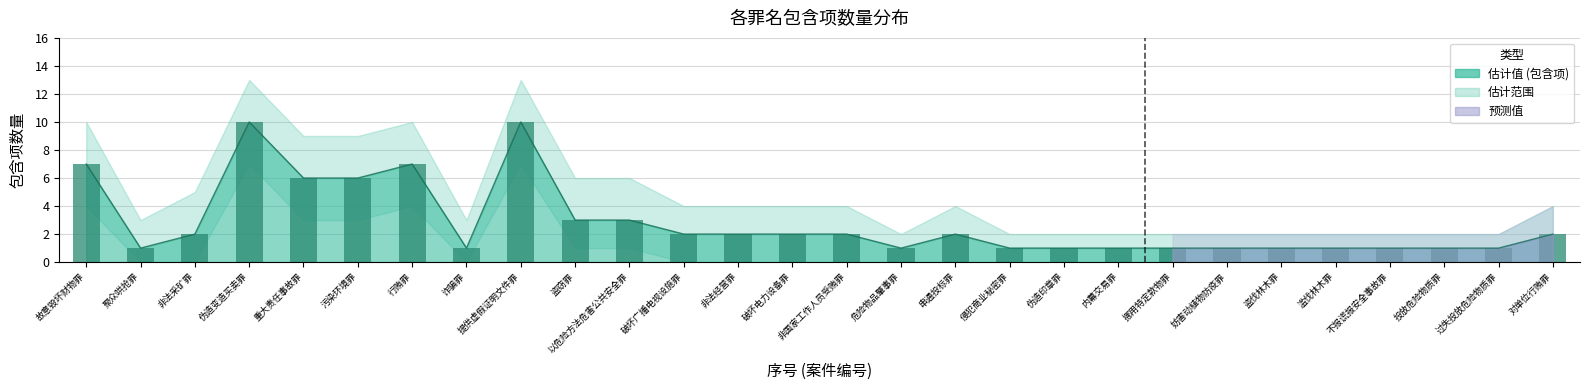

Which label corresponds to the largest value in the chart?

伪造变造买卖罪